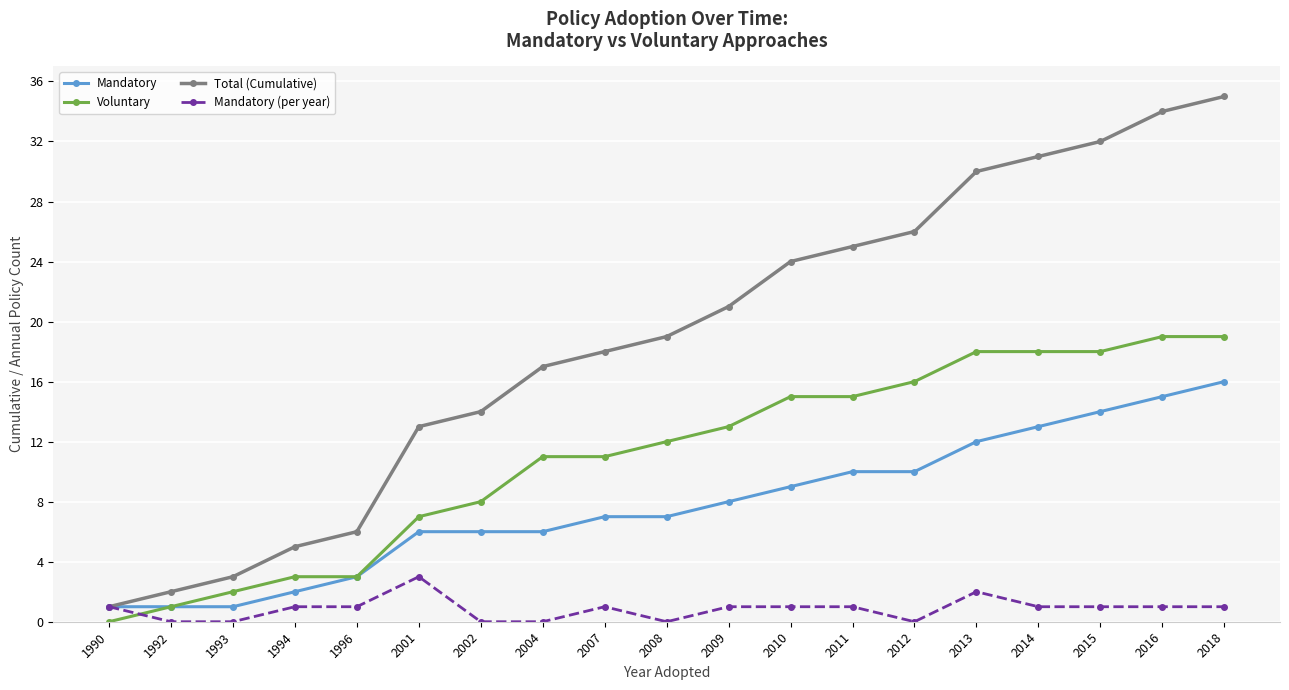

Rank the series by their maximum value, from lowest to highest.

Mandatory (per year), Mandatory, Voluntary, Total (Cumulative)